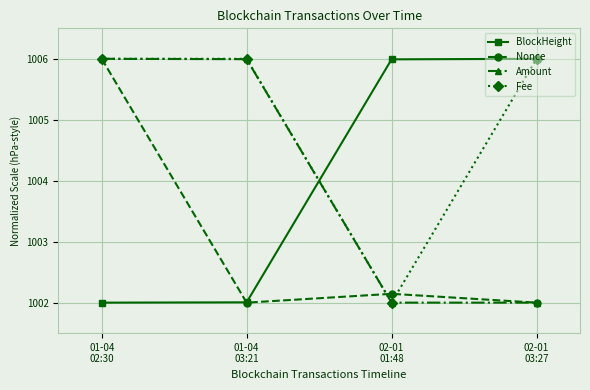

Does the chart have visible grid lines?

Yes